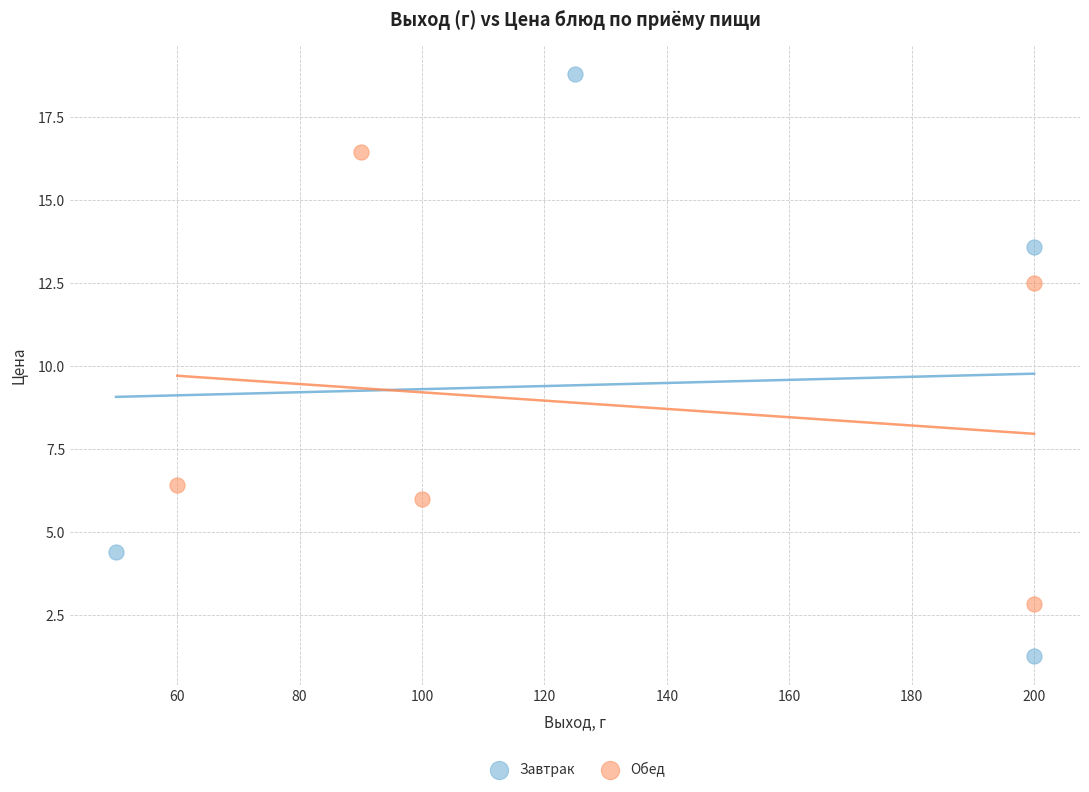

Which series reaches the minimum Y coordinate?

Завтрак